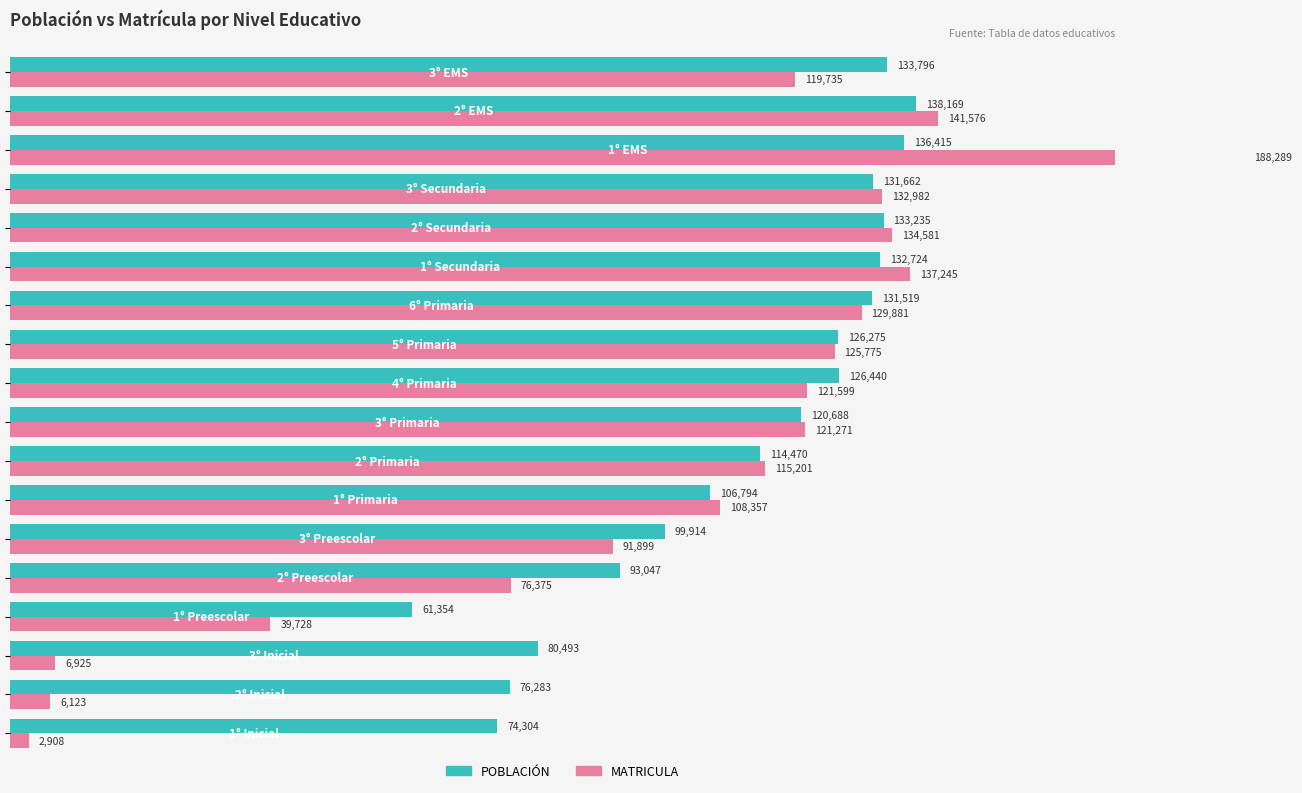

List the series in order of their peak value, lowest first.

POBLACIÓN, MATRICULA